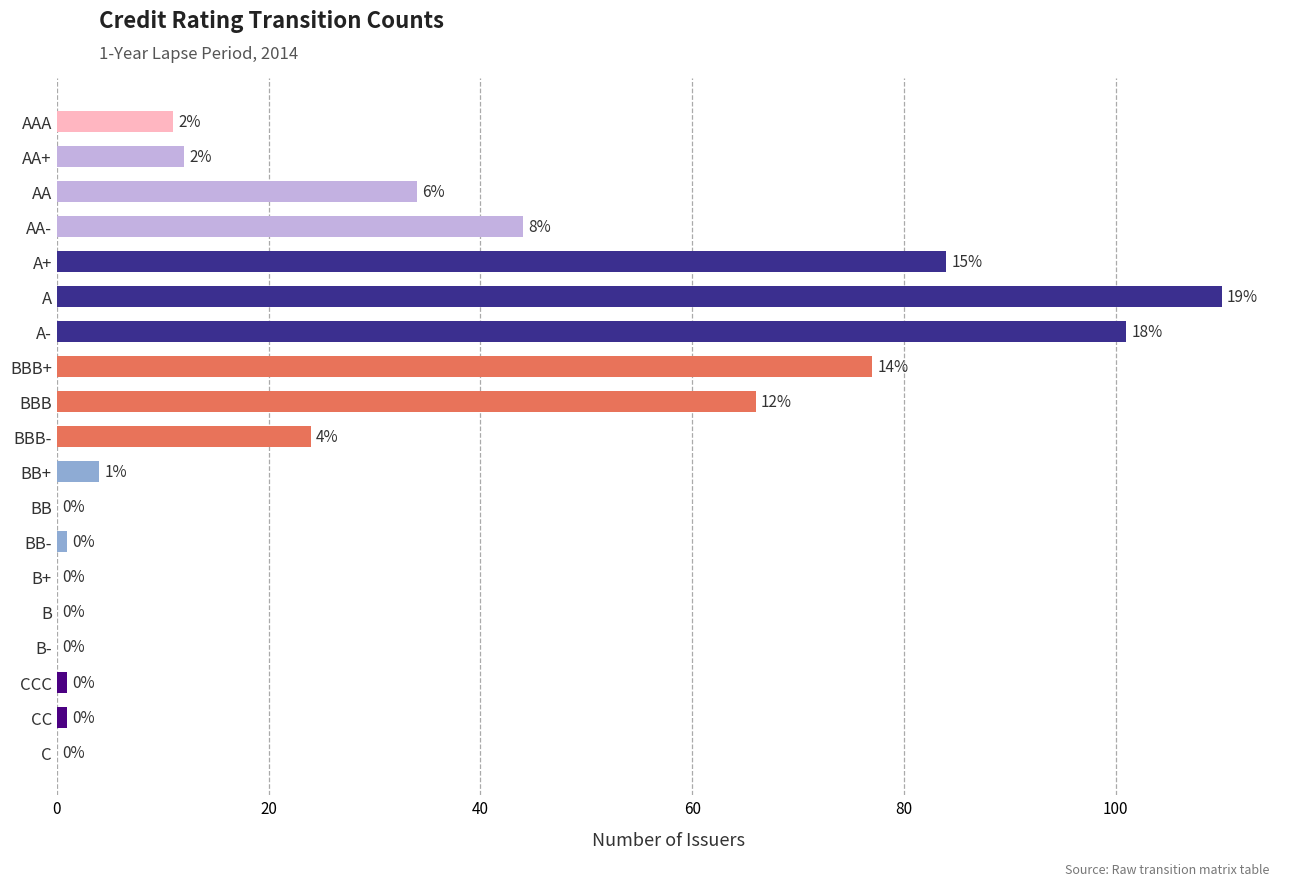

What is the sum of all values?

570